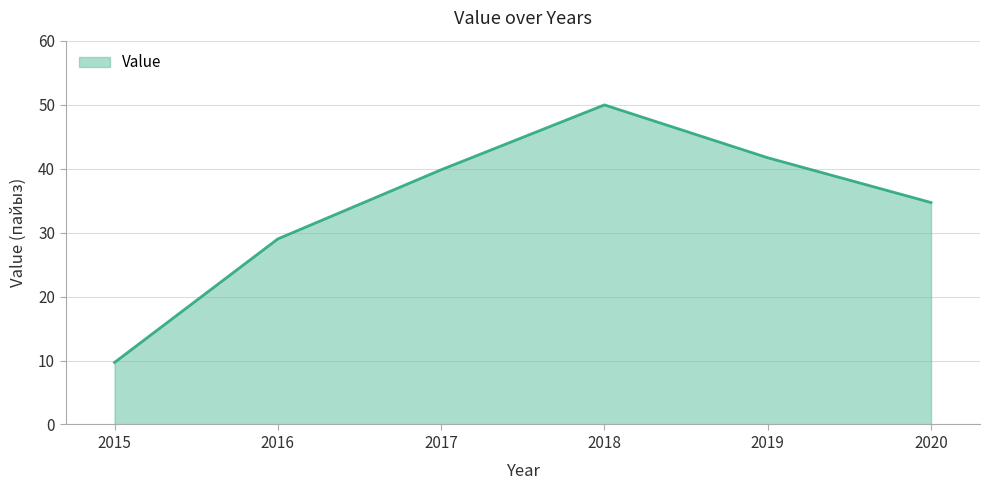

Count the number of values greater than 39.

3